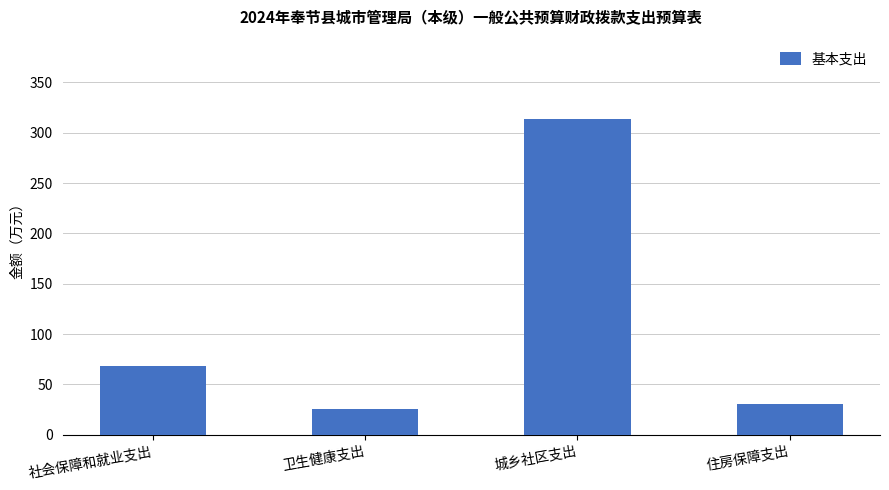

What is the label of the 1st bar from the right?

住房保障支出